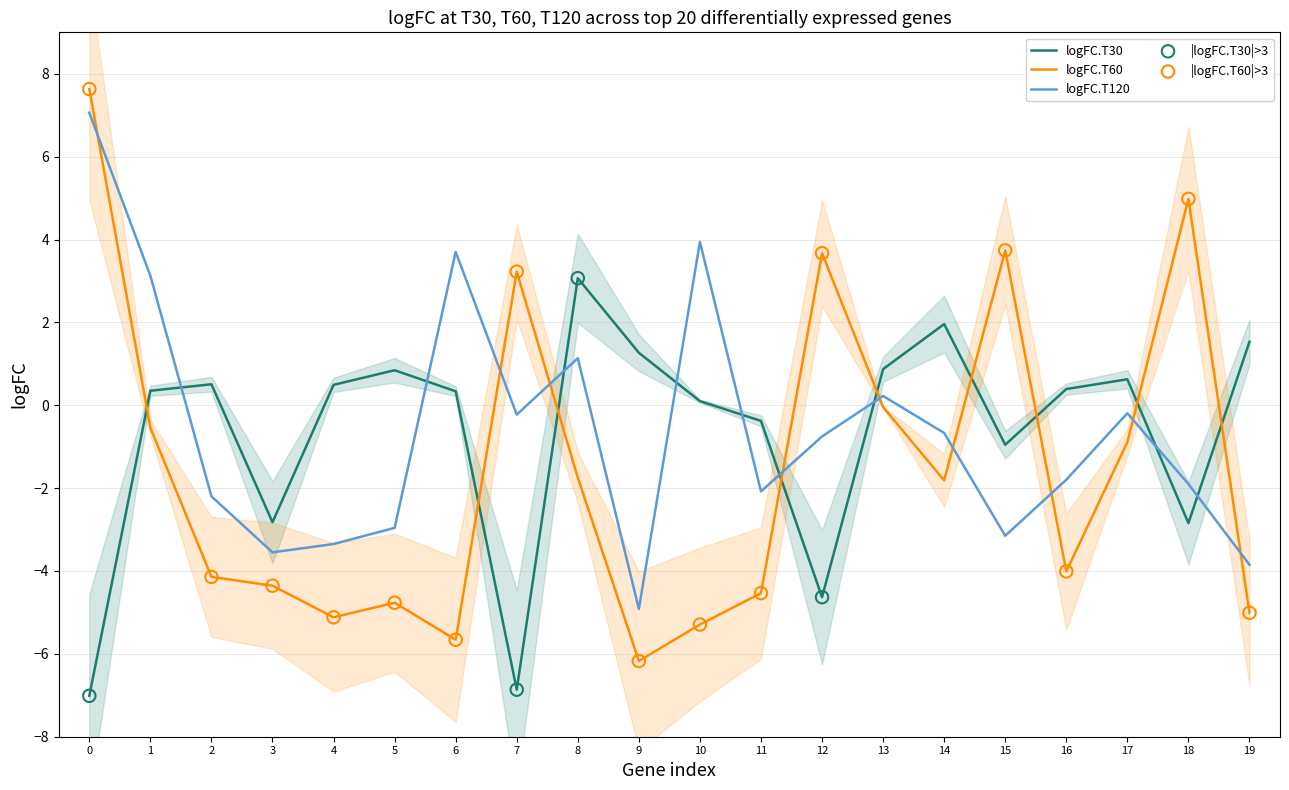

Is the value of logFC.T120 at 3 greater than the value of logFC.T30 at 3?

No